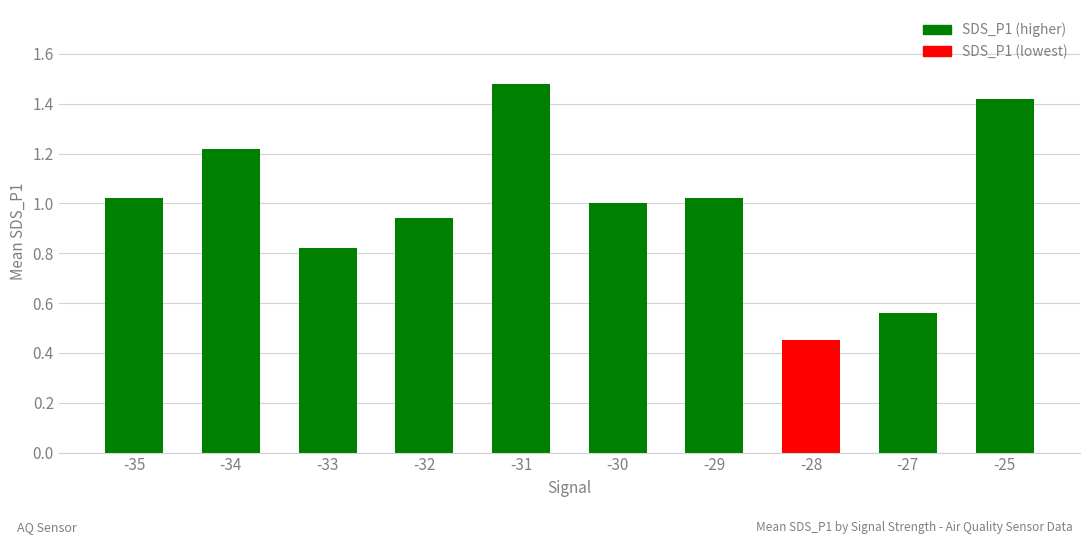

What is the sum of the values at -34 and -35?

2.2